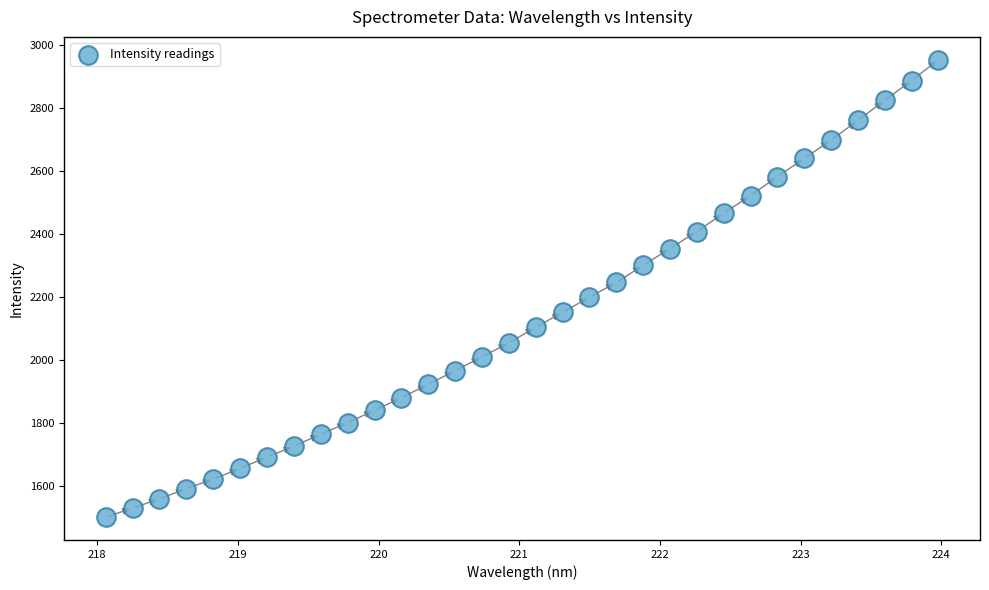

What is the range of Y values (max minus min)?

1451.0